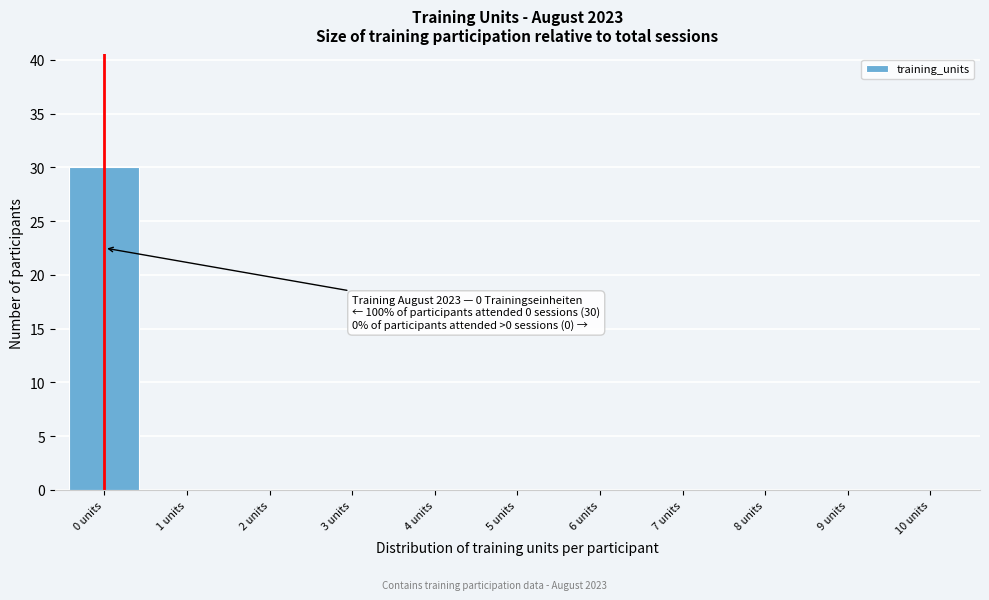

Reading left to right, list all the values displayed in this chart.

0 units=30	1 units=0	2 units=0	3 units=0	4 units=0	5 units=0	6 units=0	7 units=0	8 units=0	9 units=0	10 units=0